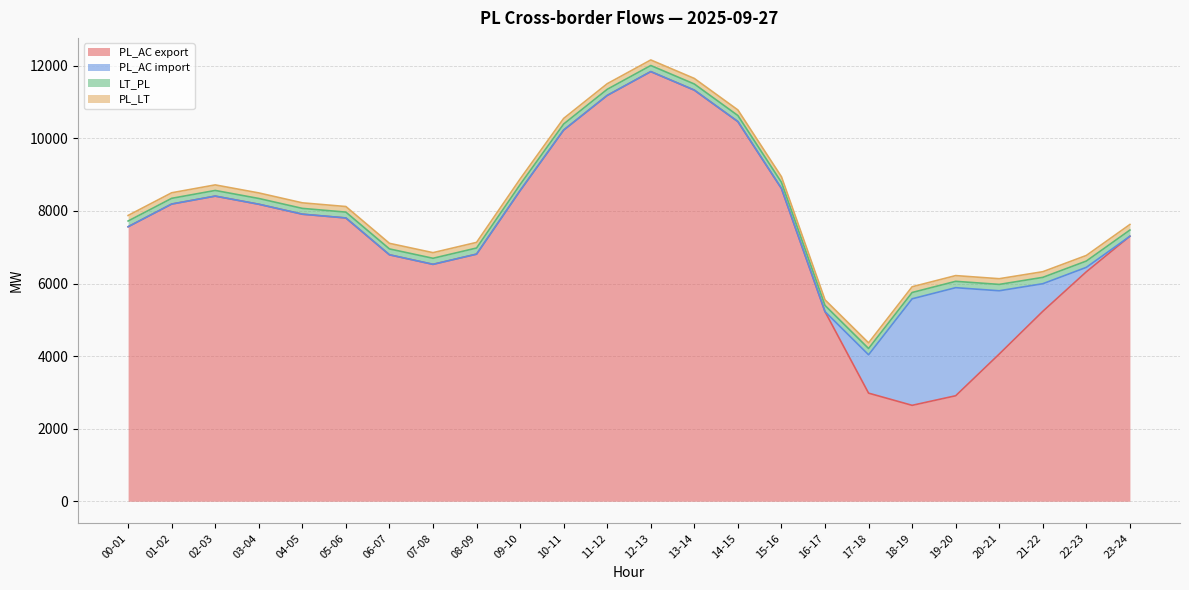

What is the sum of the PL_LT values at 03-04 and 09-10?

307